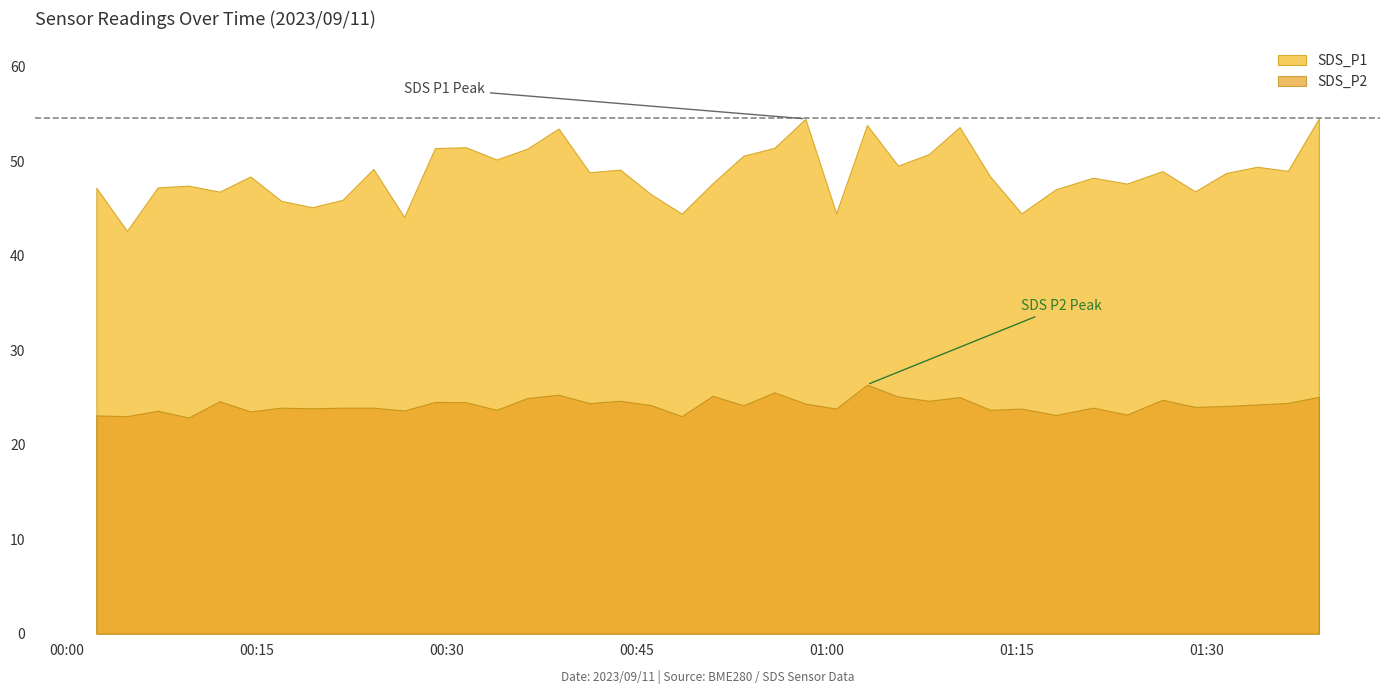

What is the greatest value displayed?

54.5